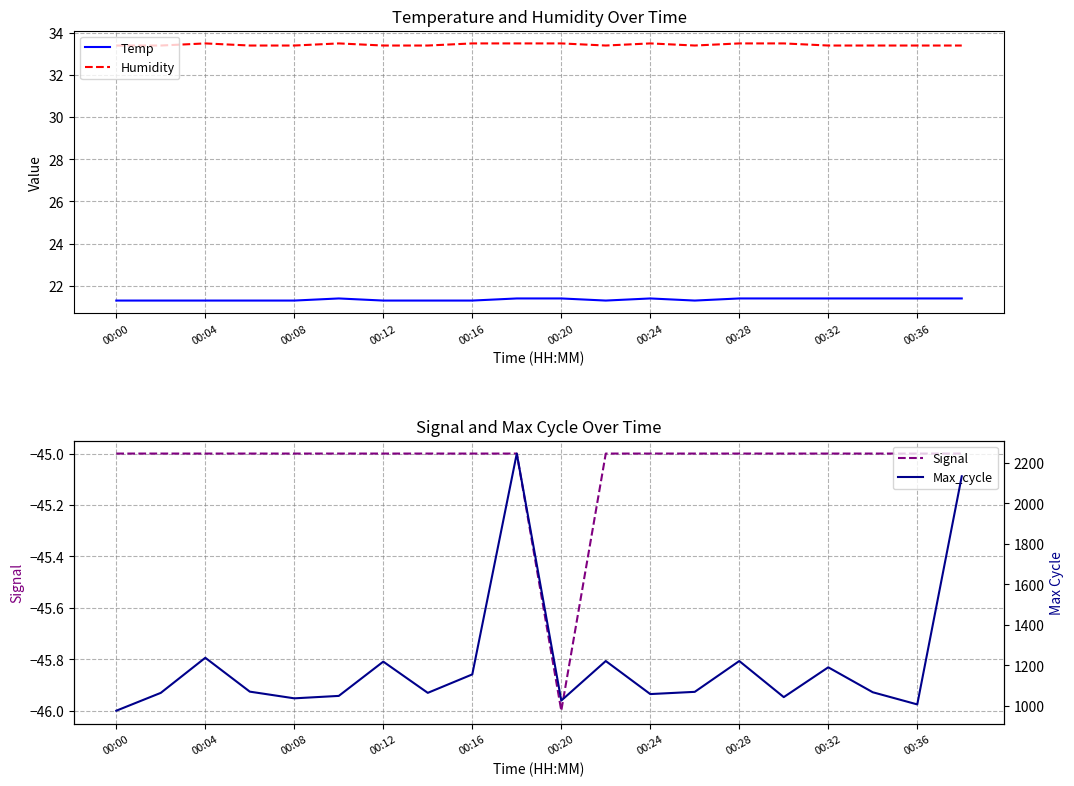

Which series changed the most between 11 and 15?

Max_cycle